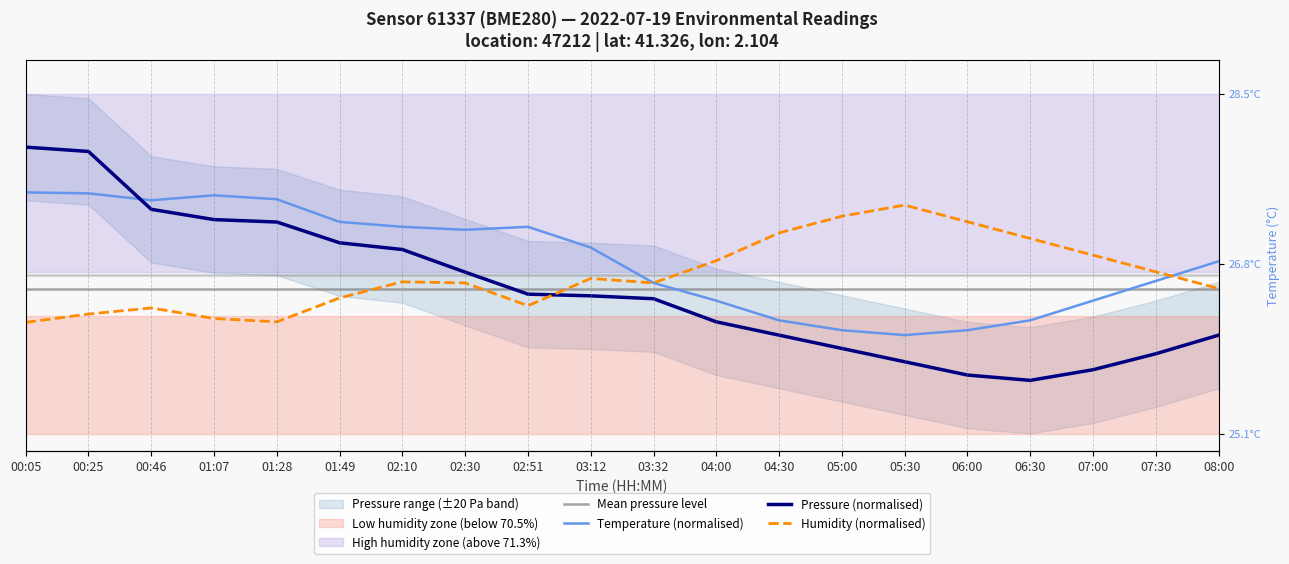

What is the value of the humidity point at the 10th from the left?

0.5